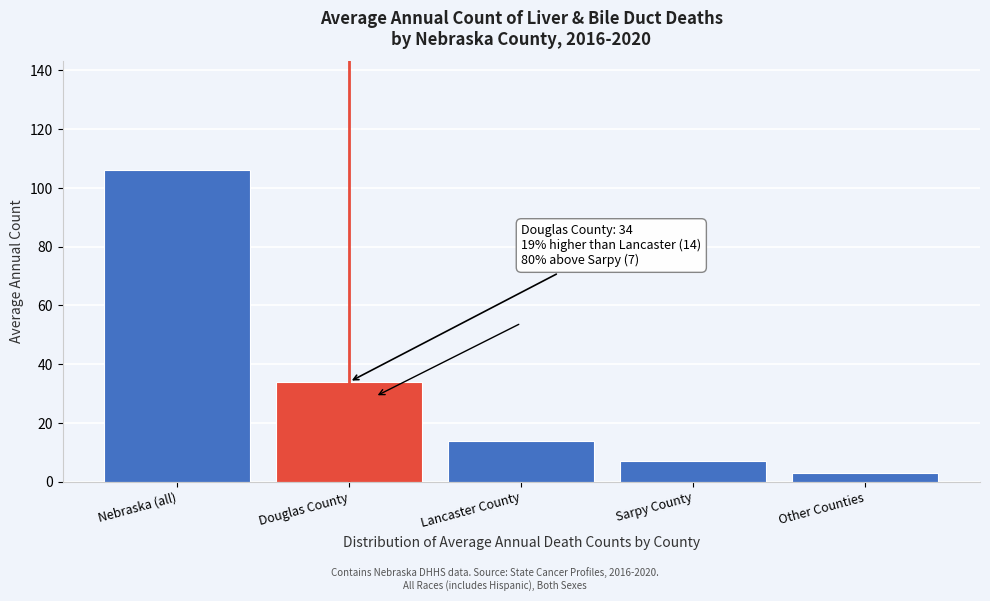

Reading left to right, list all the values displayed in this chart.

Nebraska (all)=106	Douglas County=34	Lancaster County=14	Sarpy County=7	Other Counties=3